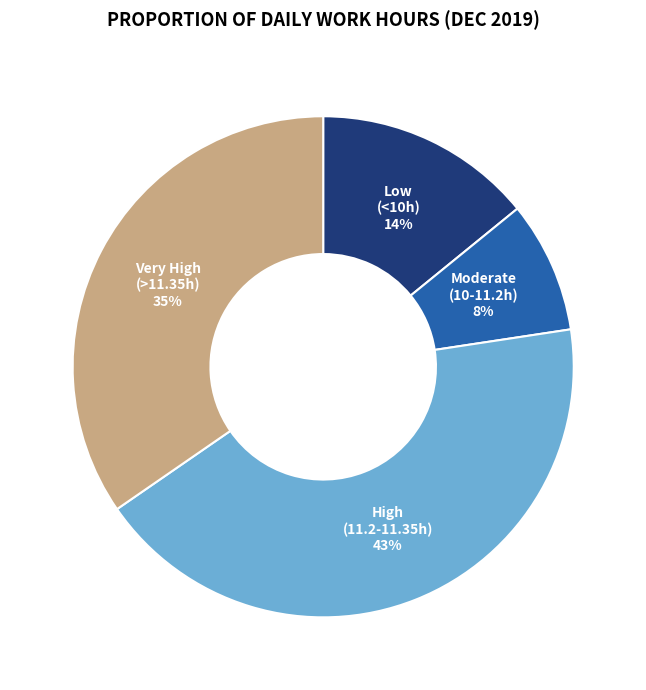

To the nearest percent, what is the average slice percentage?

25%